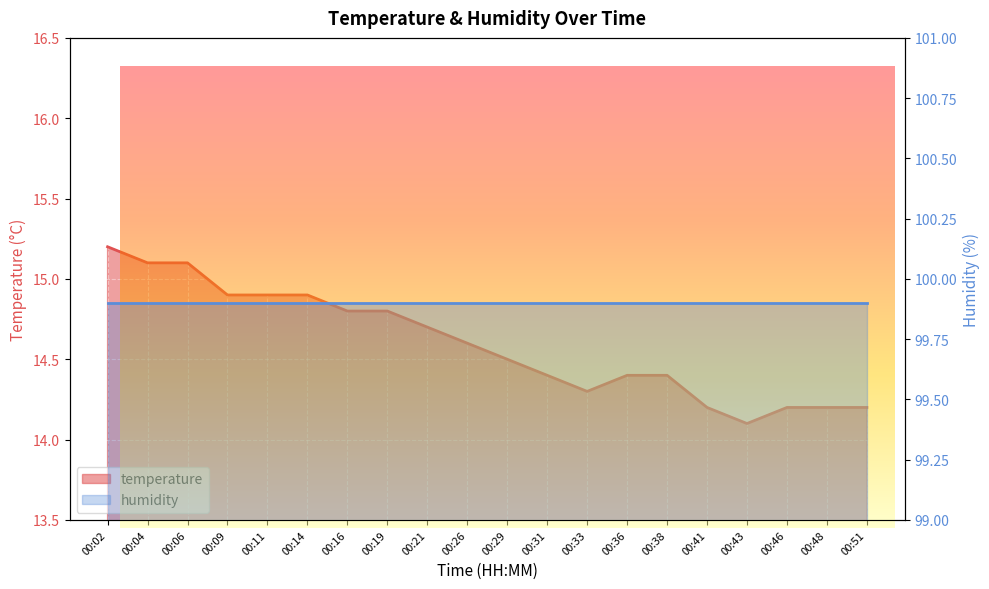

Reading left to right, transcribe all the data shown in this chart.

15.2	15.1	15.1	14.9	14.9	14.9	14.8	14.8	14.7	14.6	14.5	14.4	14.3	14.4	14.4	14.2	14.1	14.2	14.2	14.2